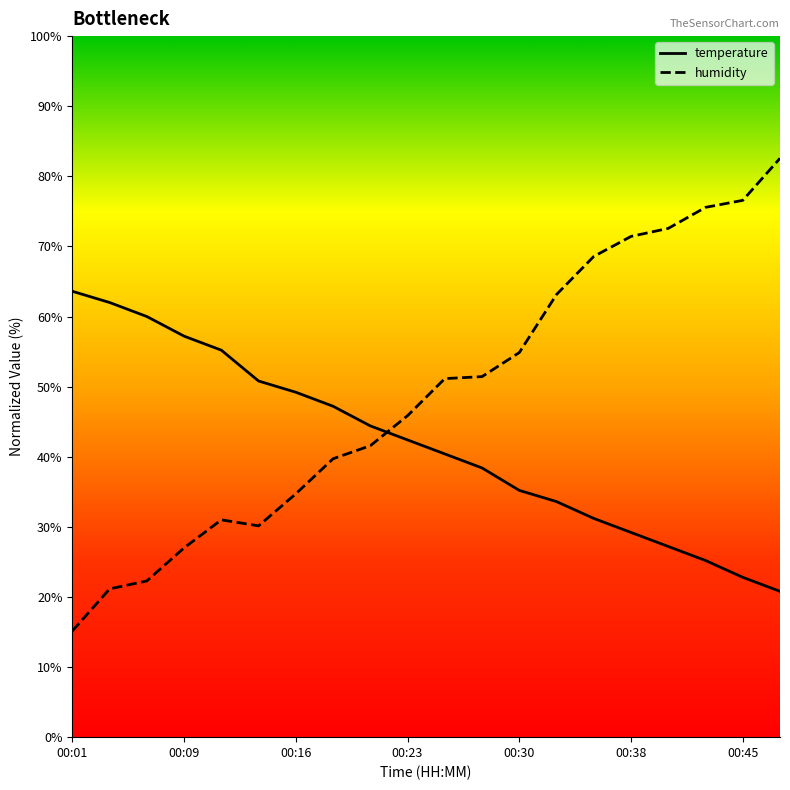

True or false: humidity has more than 2 points higher than both neighbors.

False